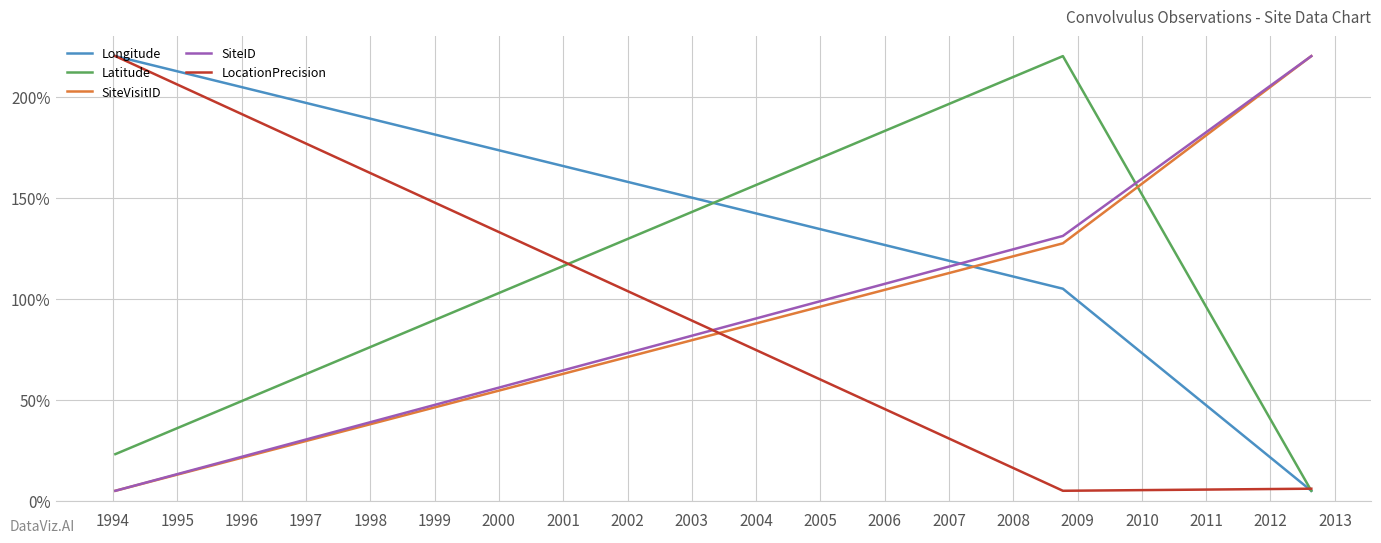

What is the highest value of the SiteVisitID series?

220.0